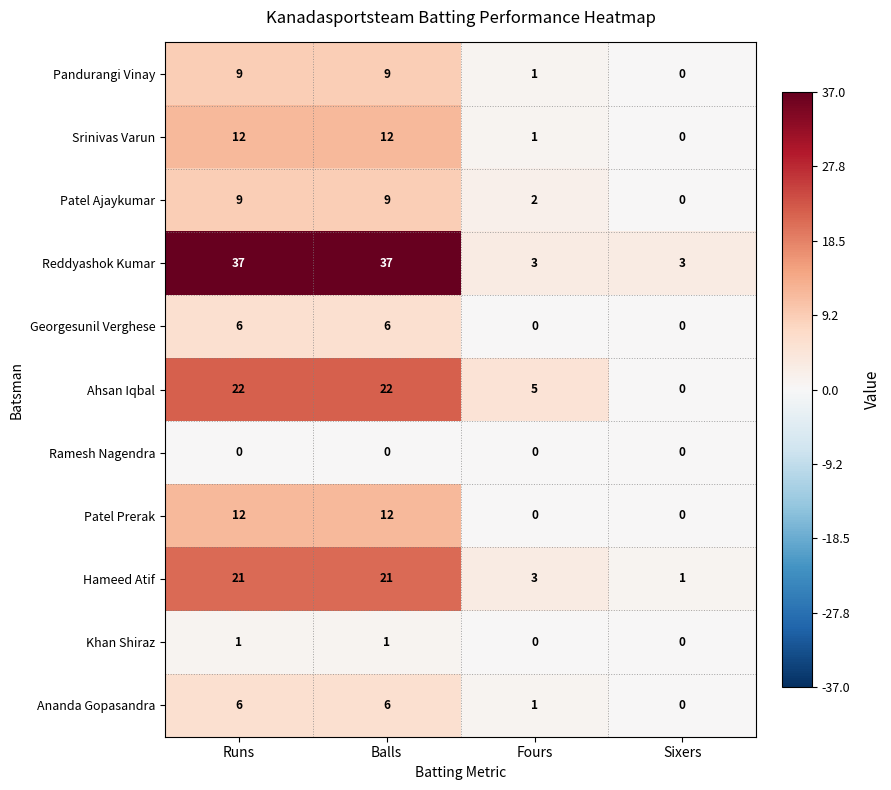

What is the highest value of the Patel Ajaykumar series?

9